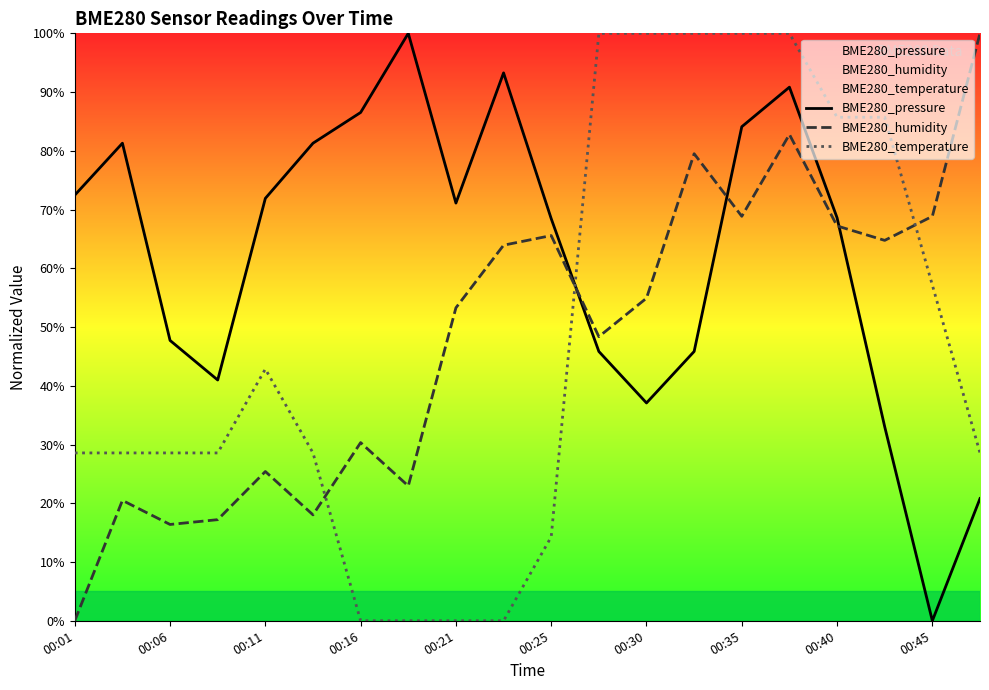

At which label is BME280_pressure closest to 50?

00:06